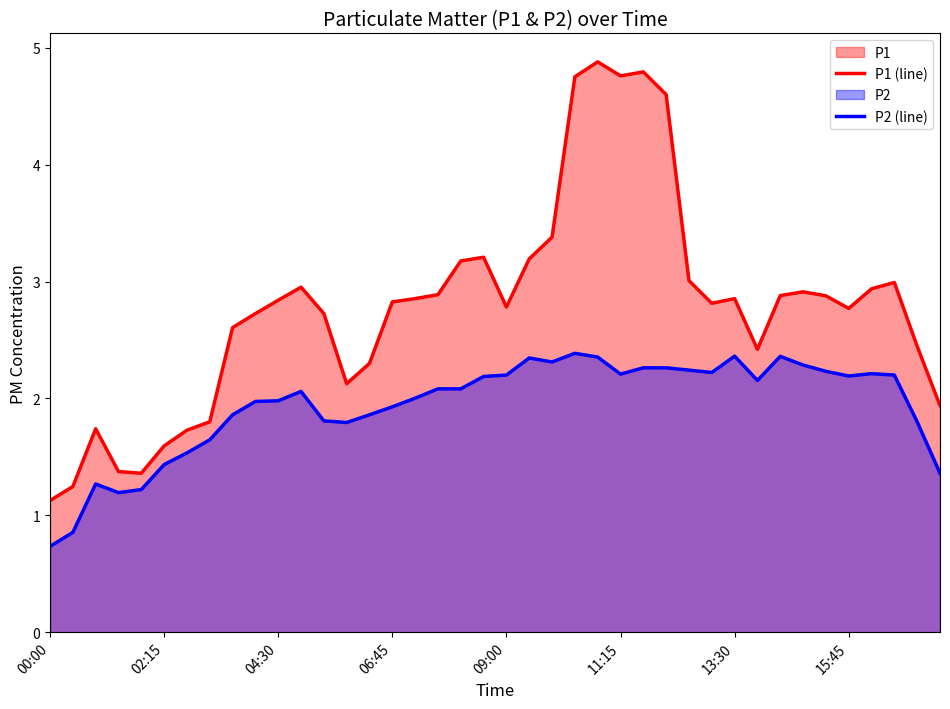

What is the average value of the P1 (line) series?

2.8